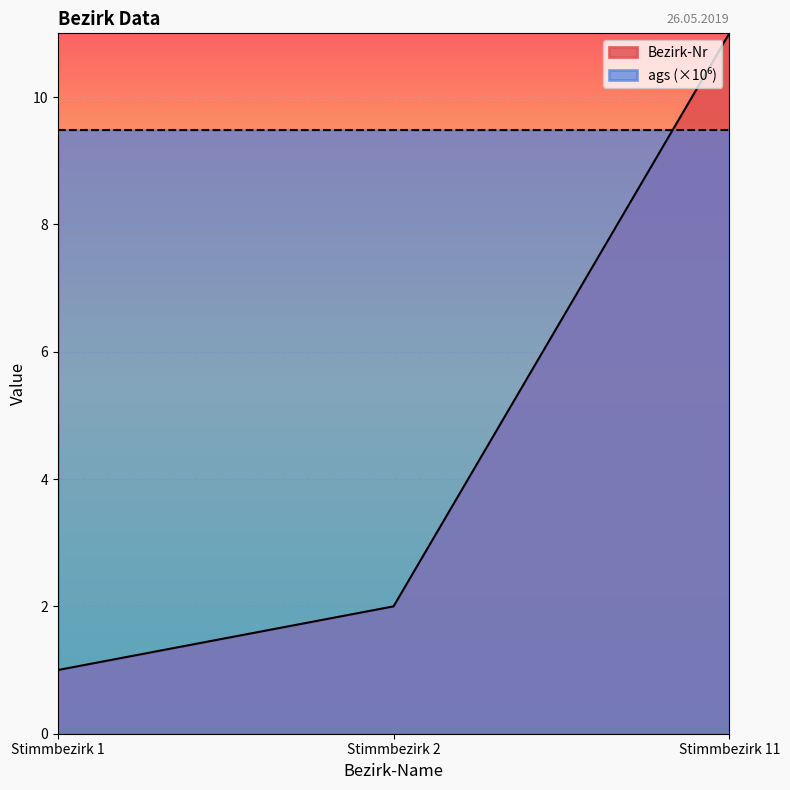

Approximately how many times larger is the value at Stimmbezirk 2 compared to Stimmbezirk 11?

0.2